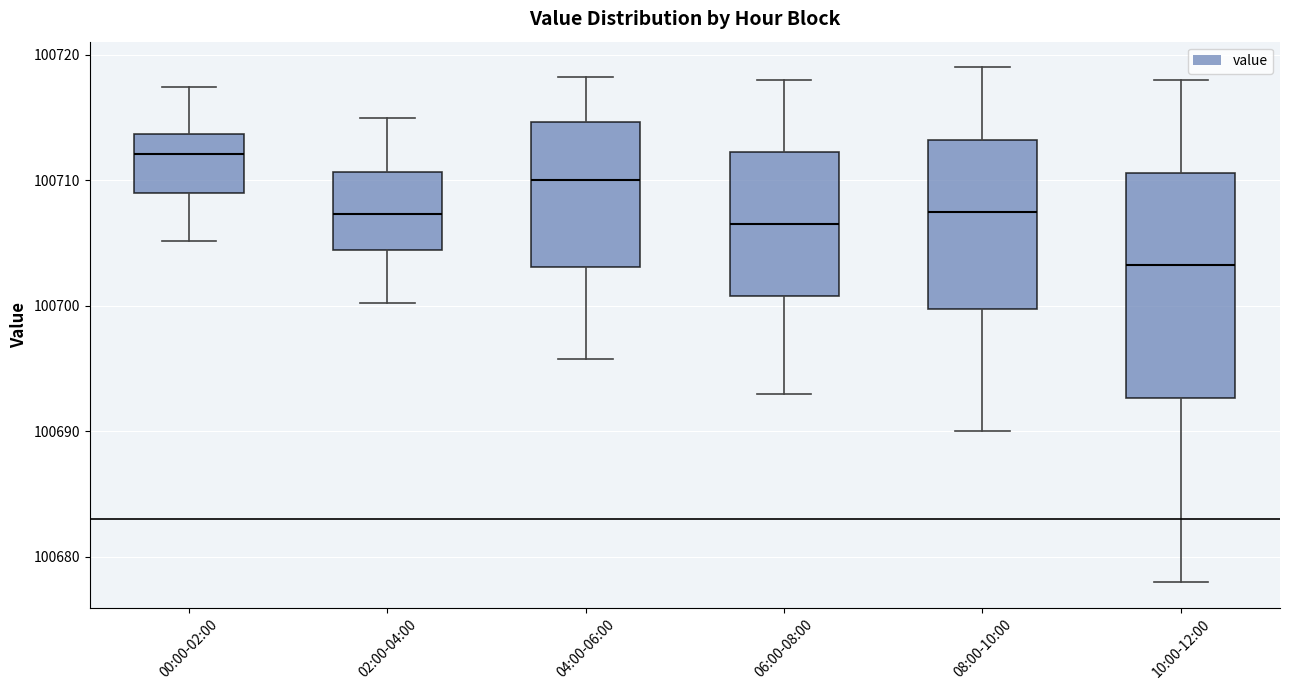

Comparing the boxes themselves (not the whiskers), which one is the tallest?

10:00-12:00